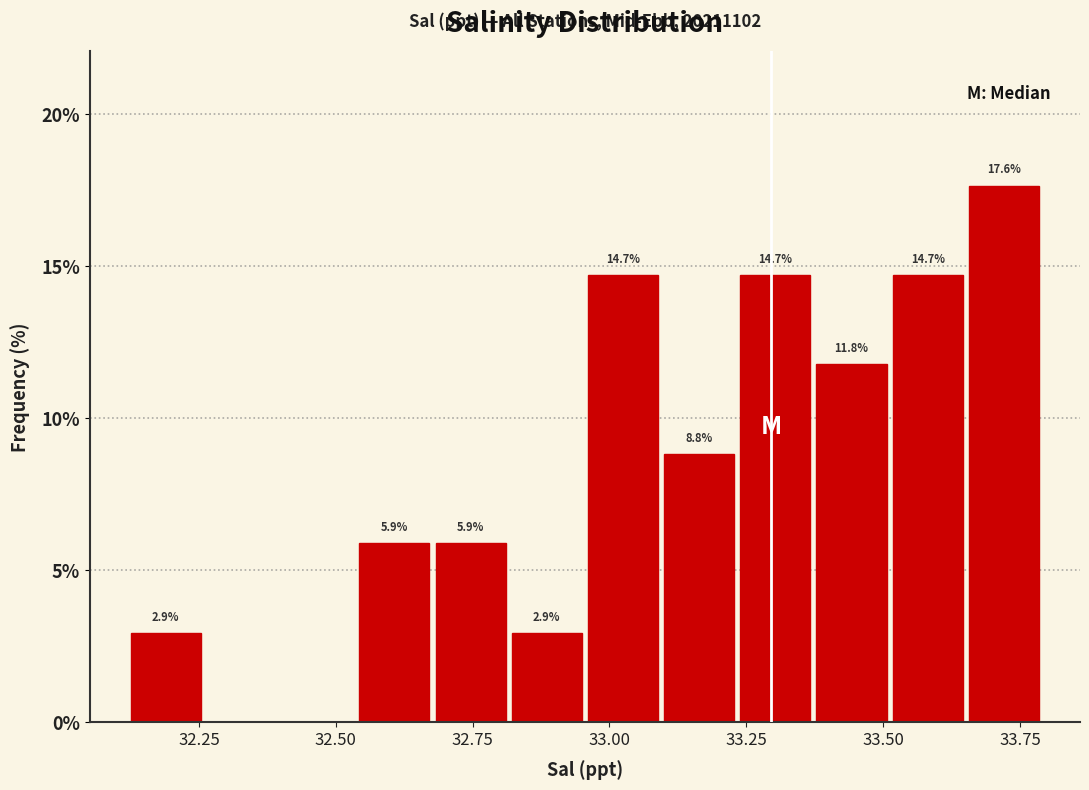

Read against the x-axis, roughly where is the centre of the tallest bar?

33.70